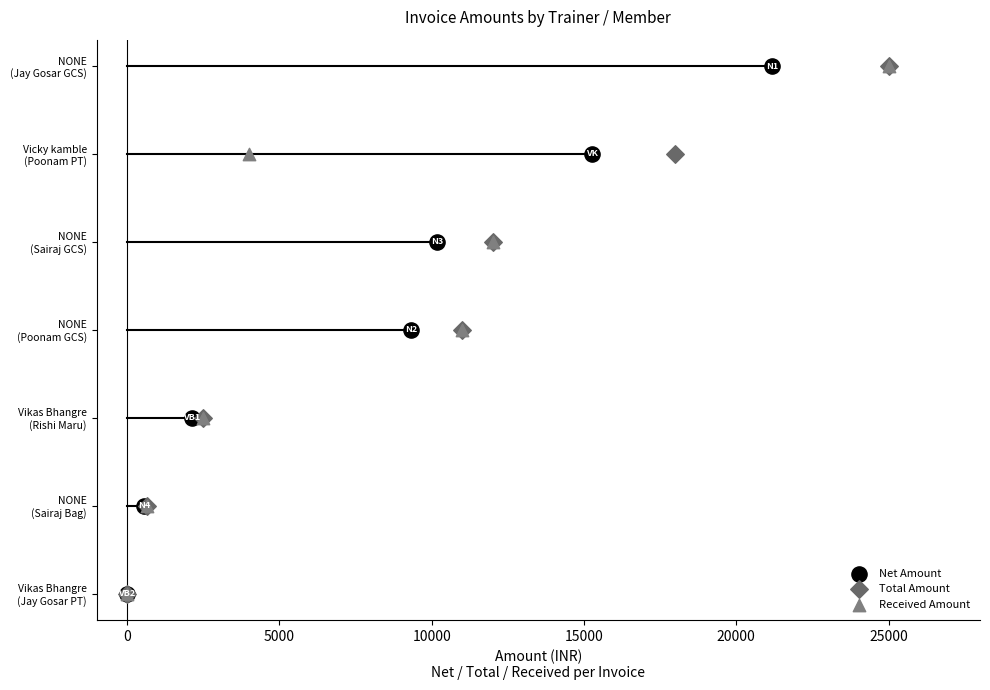

What are all the series names shown in the legend?

Net Amount, Total Amount, Received Amount